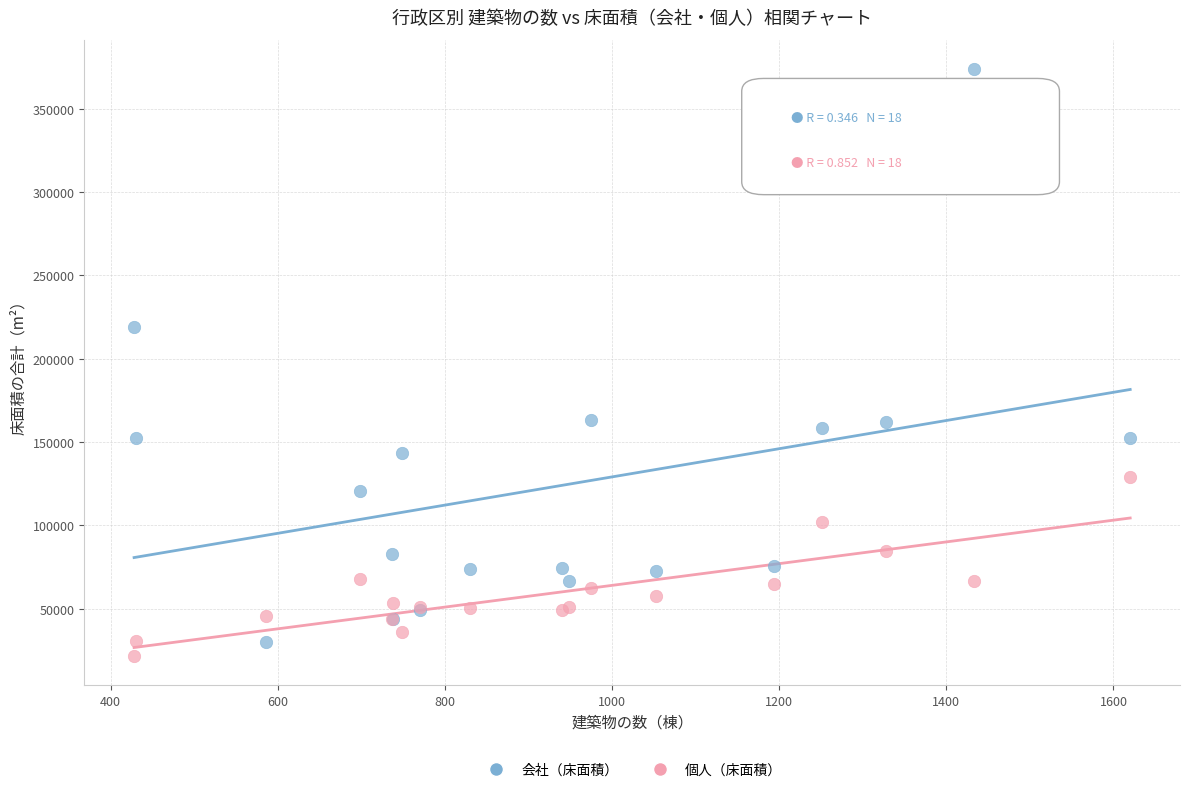

Which series has the largest Y range (max minus min)?

会社（床面積）